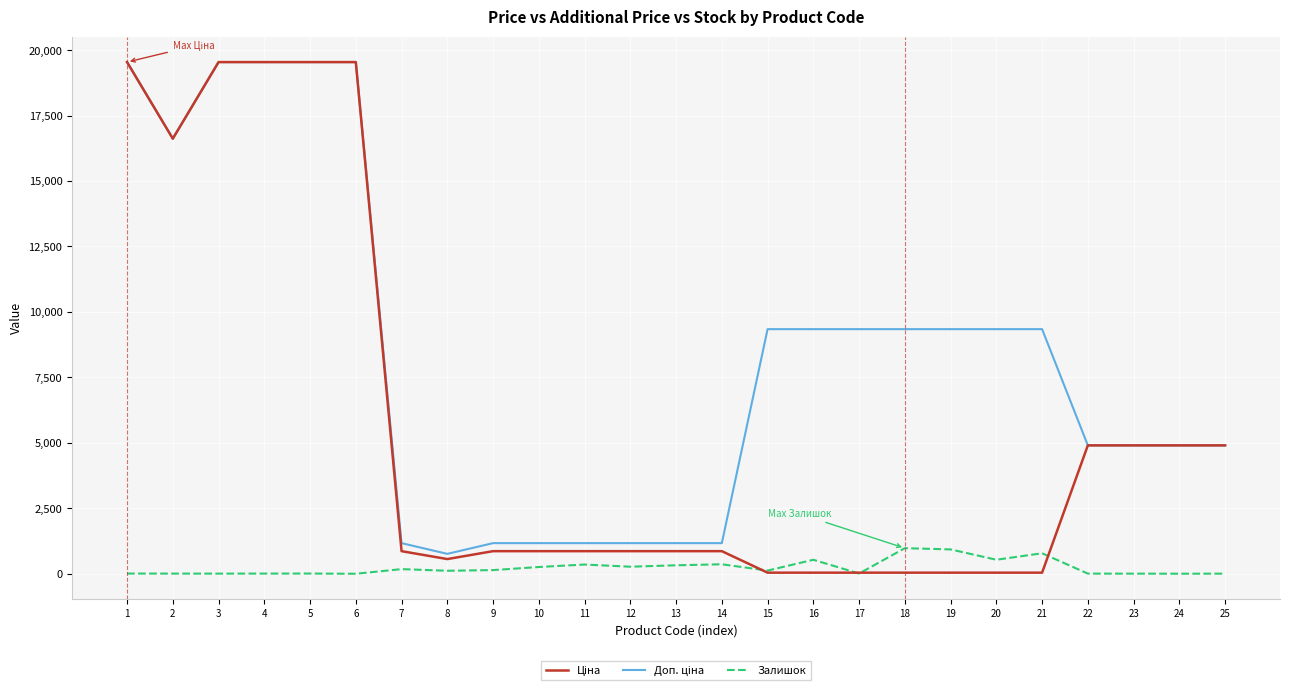

The value of Залишок at 20 is 535.0. True or false?

True